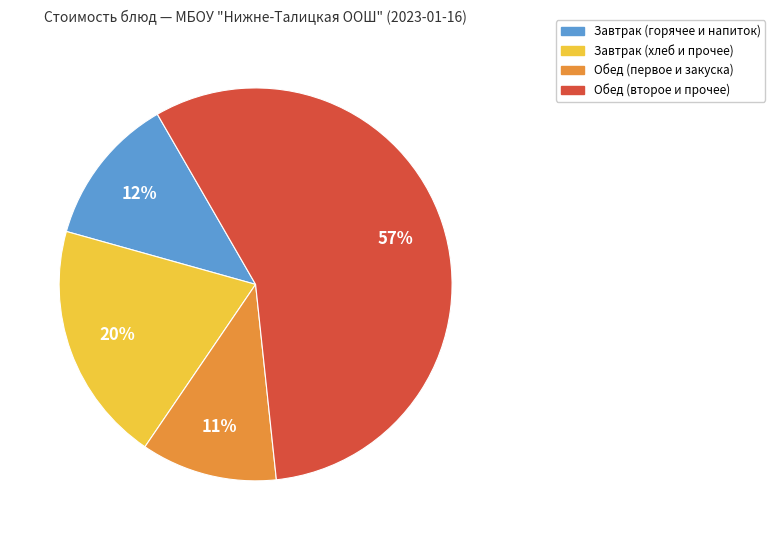

Is there a majority slice in this chart?

Yes